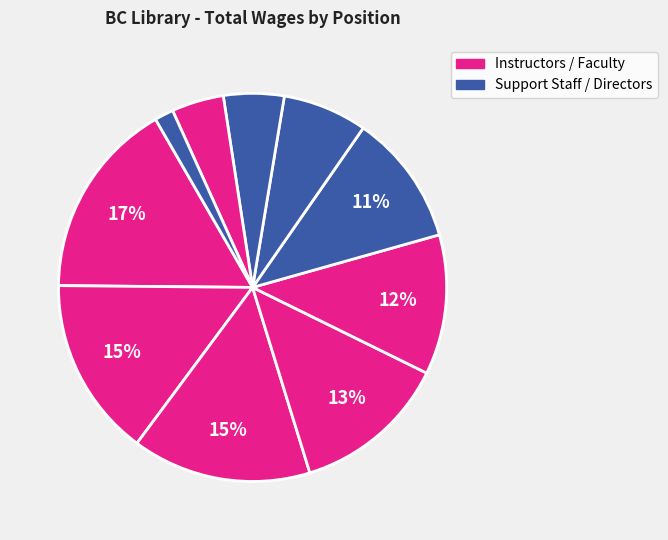

Count the number of slices in the pie.

10